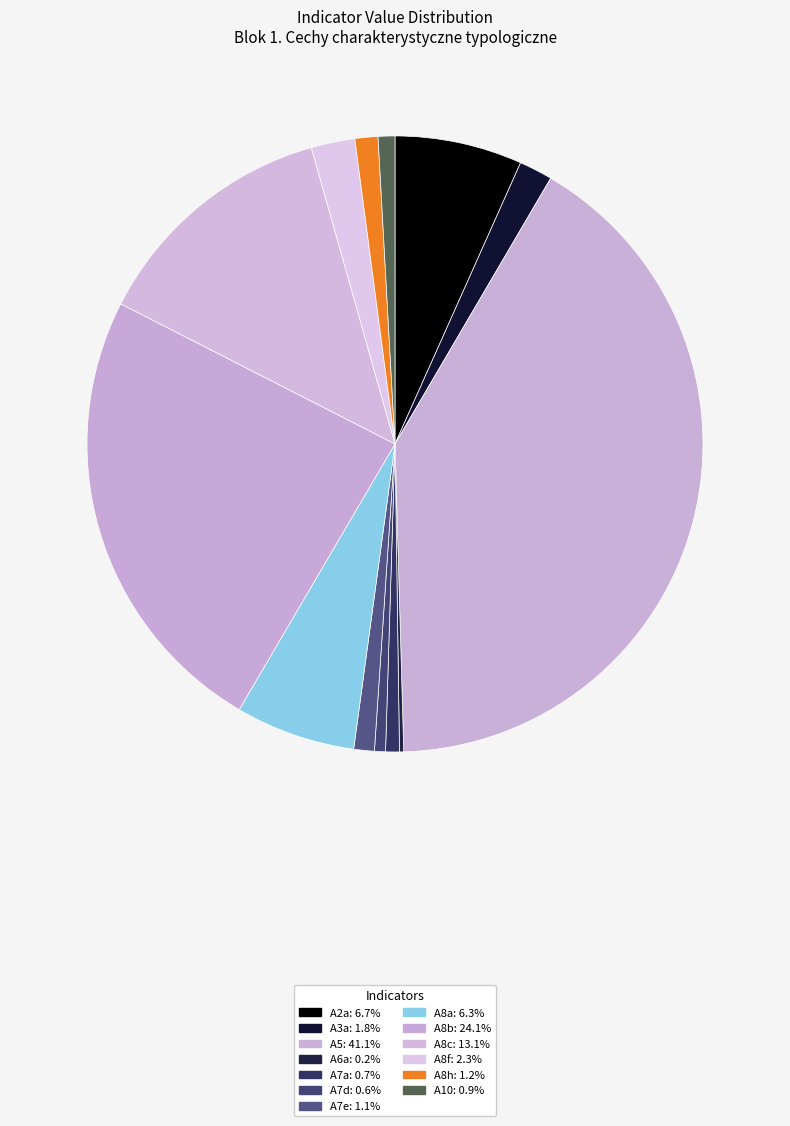

Which category has the biggest portion of the pie?

A5